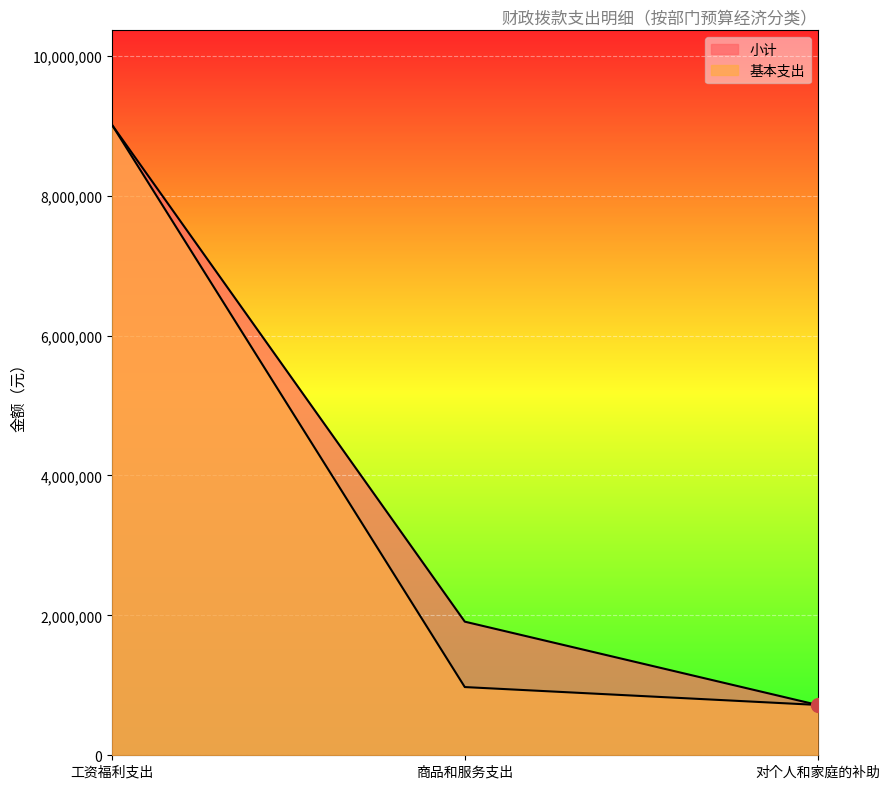

How many data points does each series have?

3